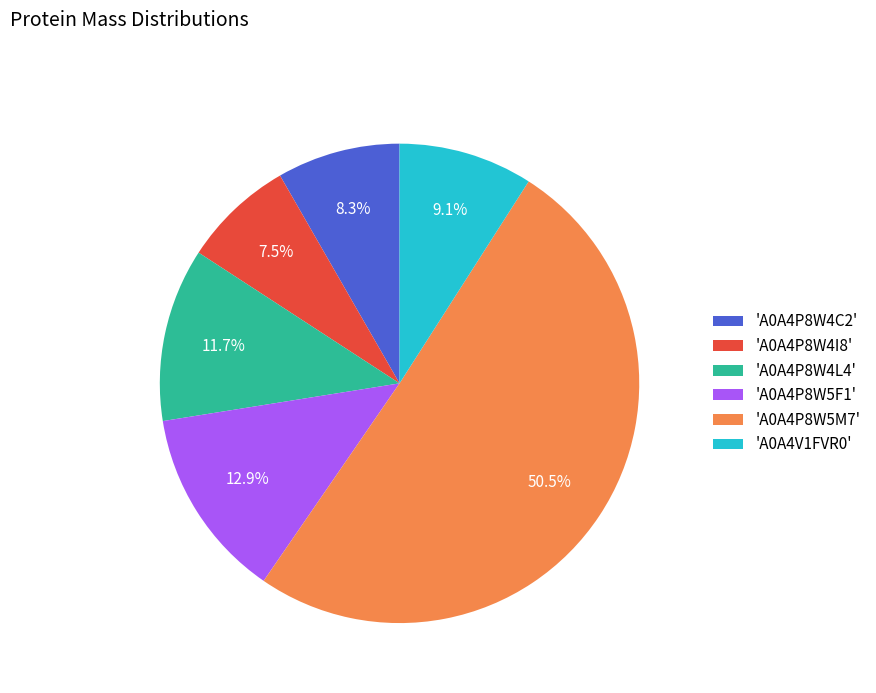

Rank the categories by value from highest to lowest.

'A0A4P8W5M7', 'A0A4P8W5F1', 'A0A4P8W4L4', 'A0A4V1FVR0', 'A0A4P8W4C2', 'A0A4P8W4I8'